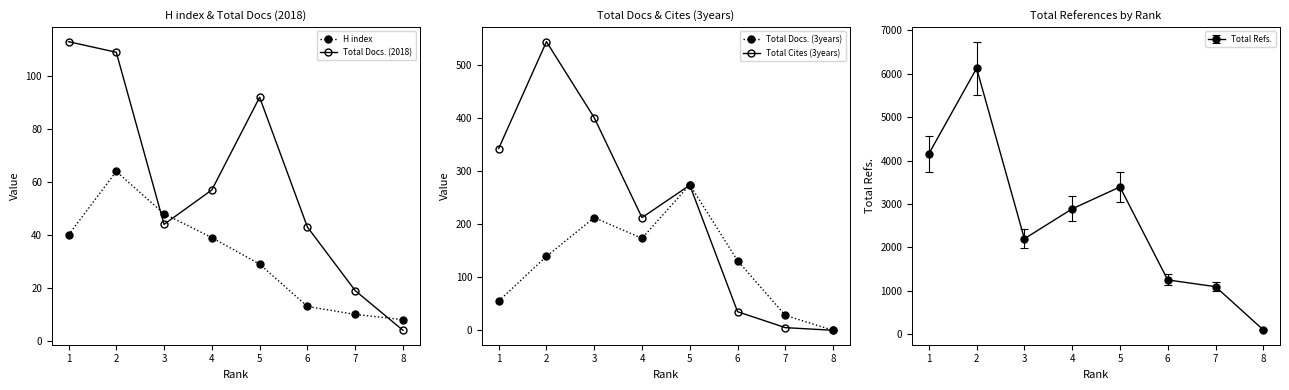

In Total Refs., how many points are lower than both neighbors (excluding endpoints)?

1